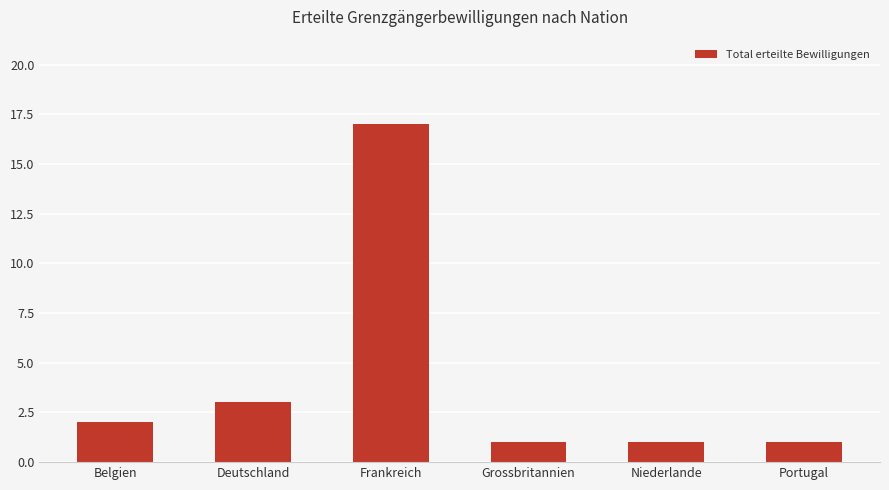

Read the value at Frankreich, to the nearest 5.

15